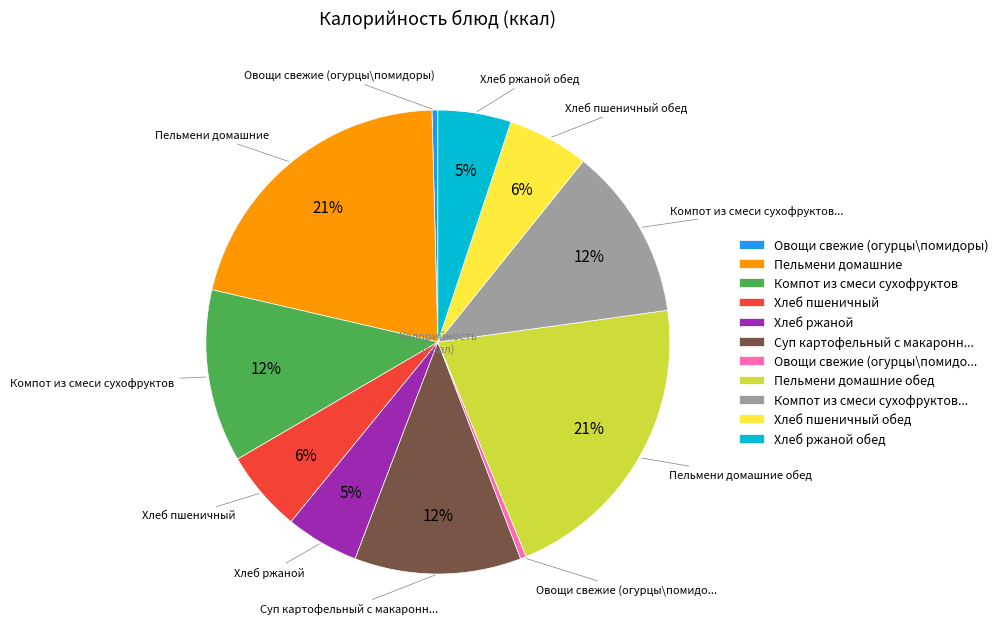

Do Компот из смеси сухофруктов... and Компот из смеси сухофруктов together represent more than half of the pie?

No